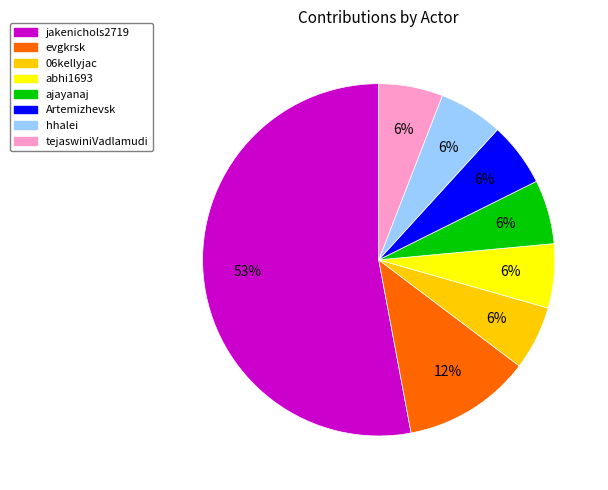

Is there a majority slice in this chart?

Yes